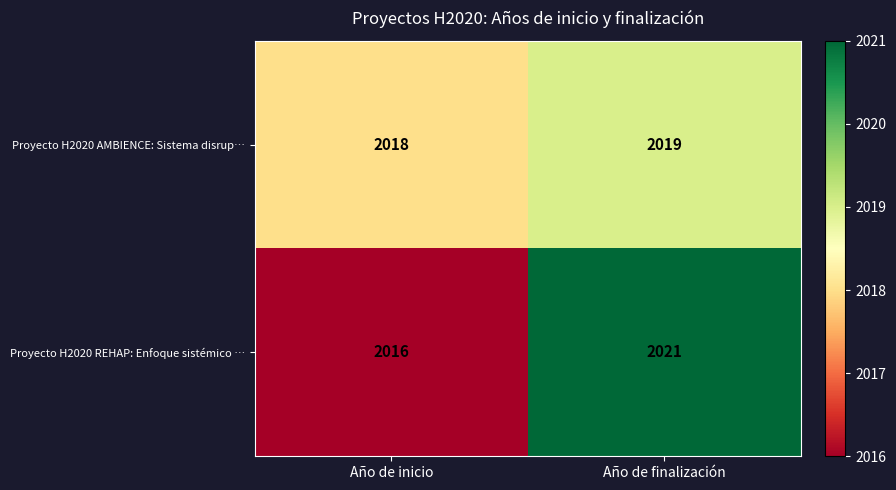

What is the maximum value shown in the chart?

2021